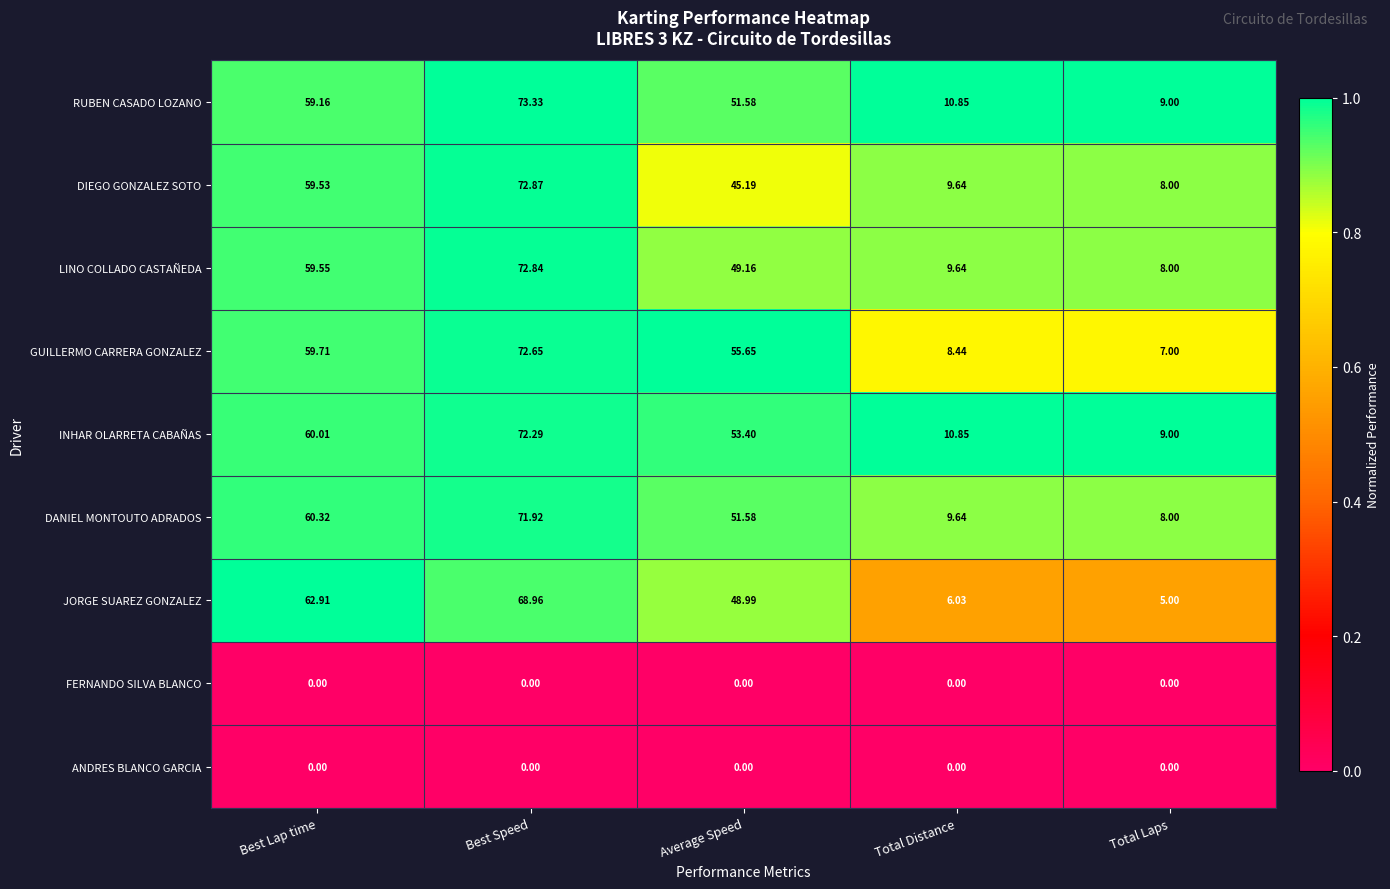

At which label does RUBEN CASADO LOZANO reach its peak?

Best Speed